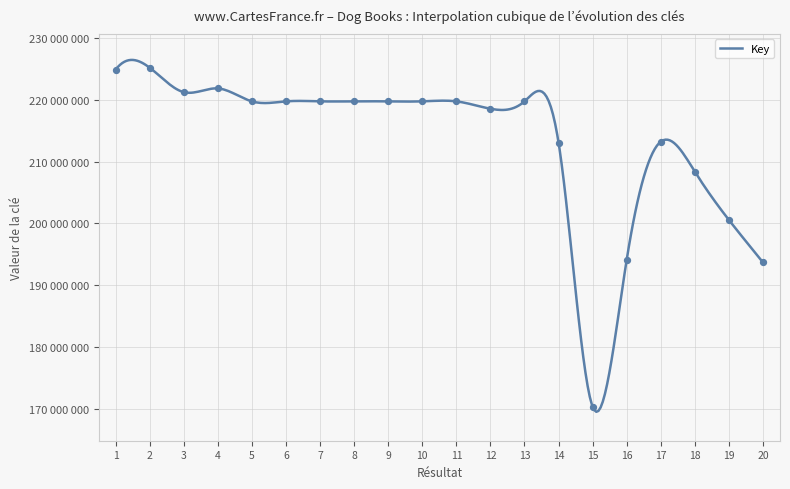

Which has a higher value, 19 or 5?

5